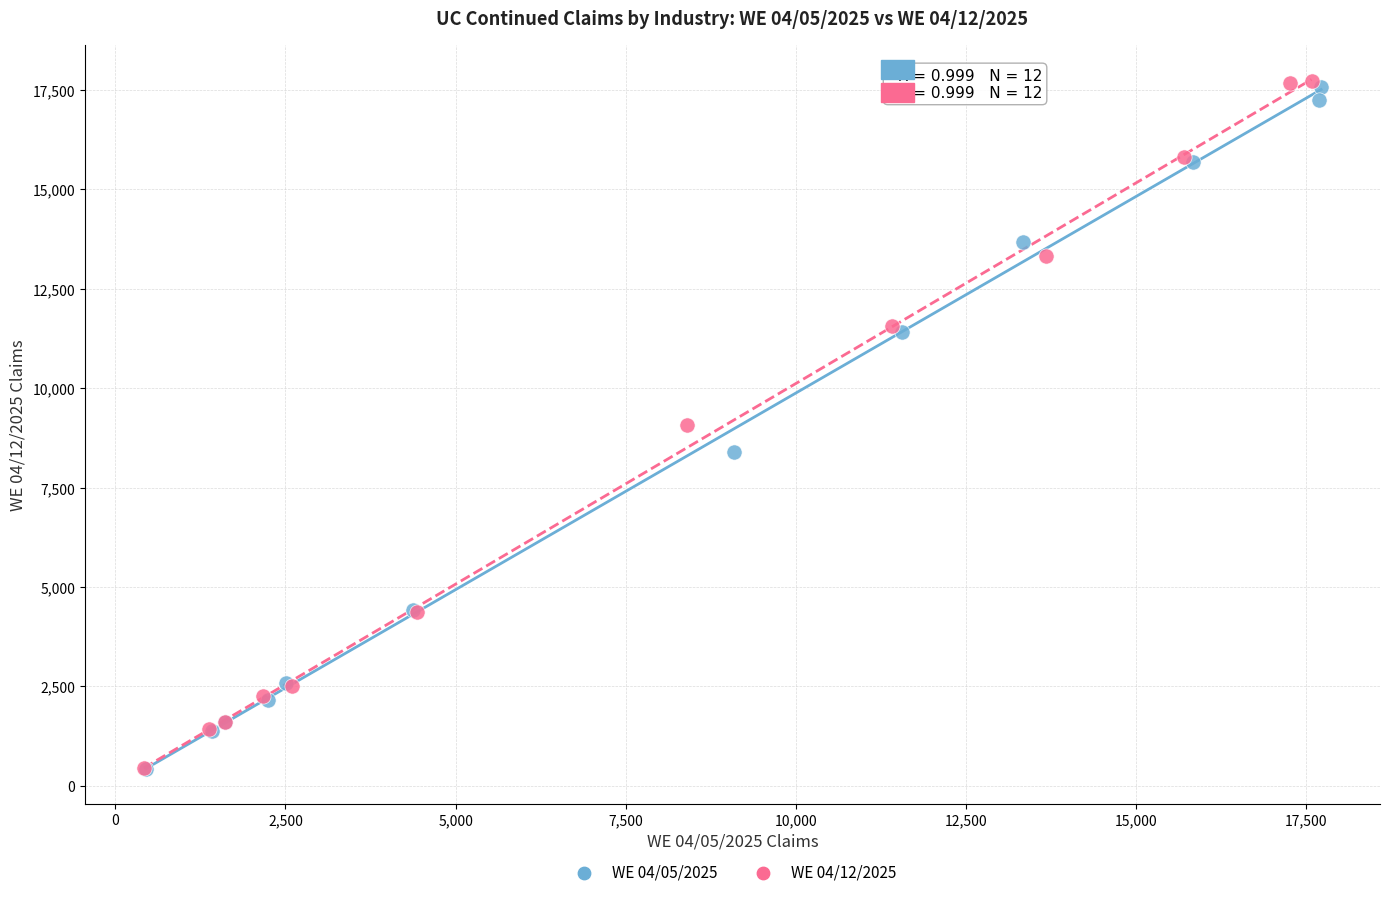

Which series has the largest Y range (max minus min)?

WE 04/12/2025